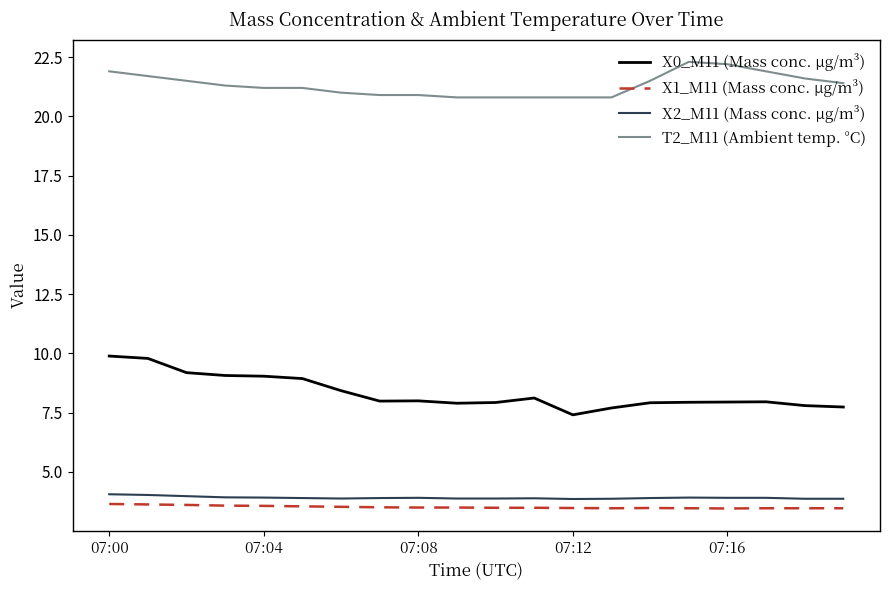

True or false: T2_M11 (Ambient temp. °C) and X0_M11 (Mass conc. μg/m³) cross at least once.

False